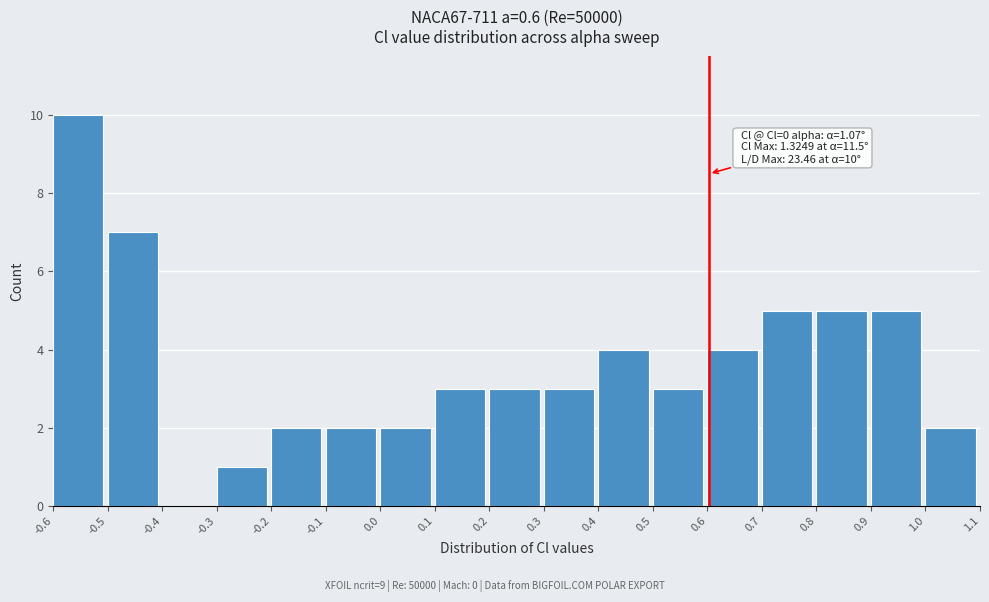

Over which range of the x-axis is the bar tallest?

-0.6 to -0.5